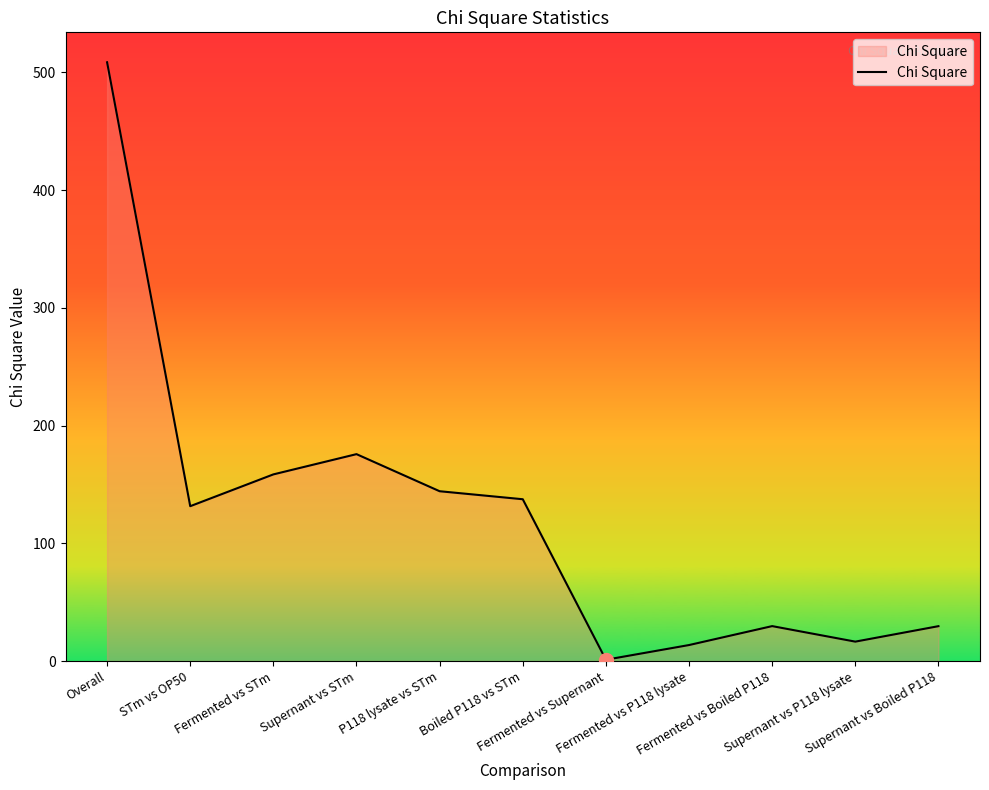

True or false: there are more than 2 points higher than both neighbors.

False